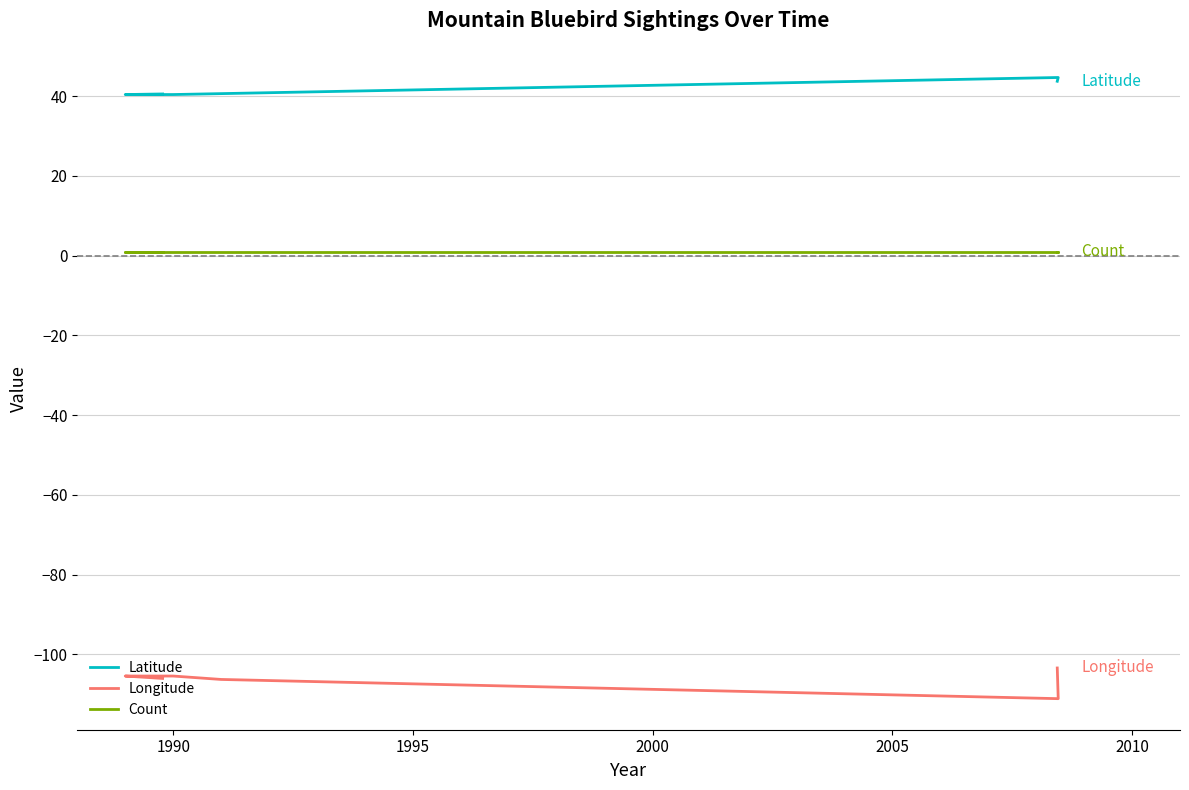

At how many categories does at least one series exceed 43?

2